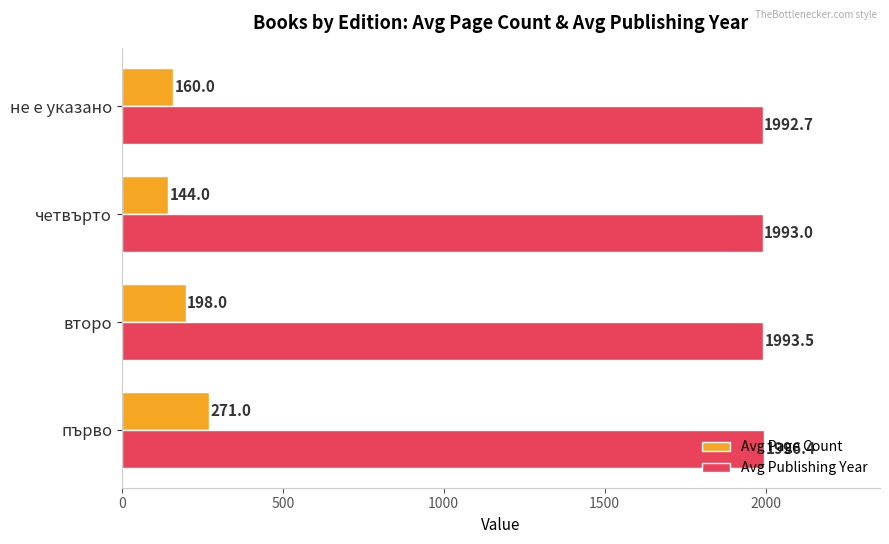

The Avg Page Count series shows 160.0 at не е указано. True or false?

True